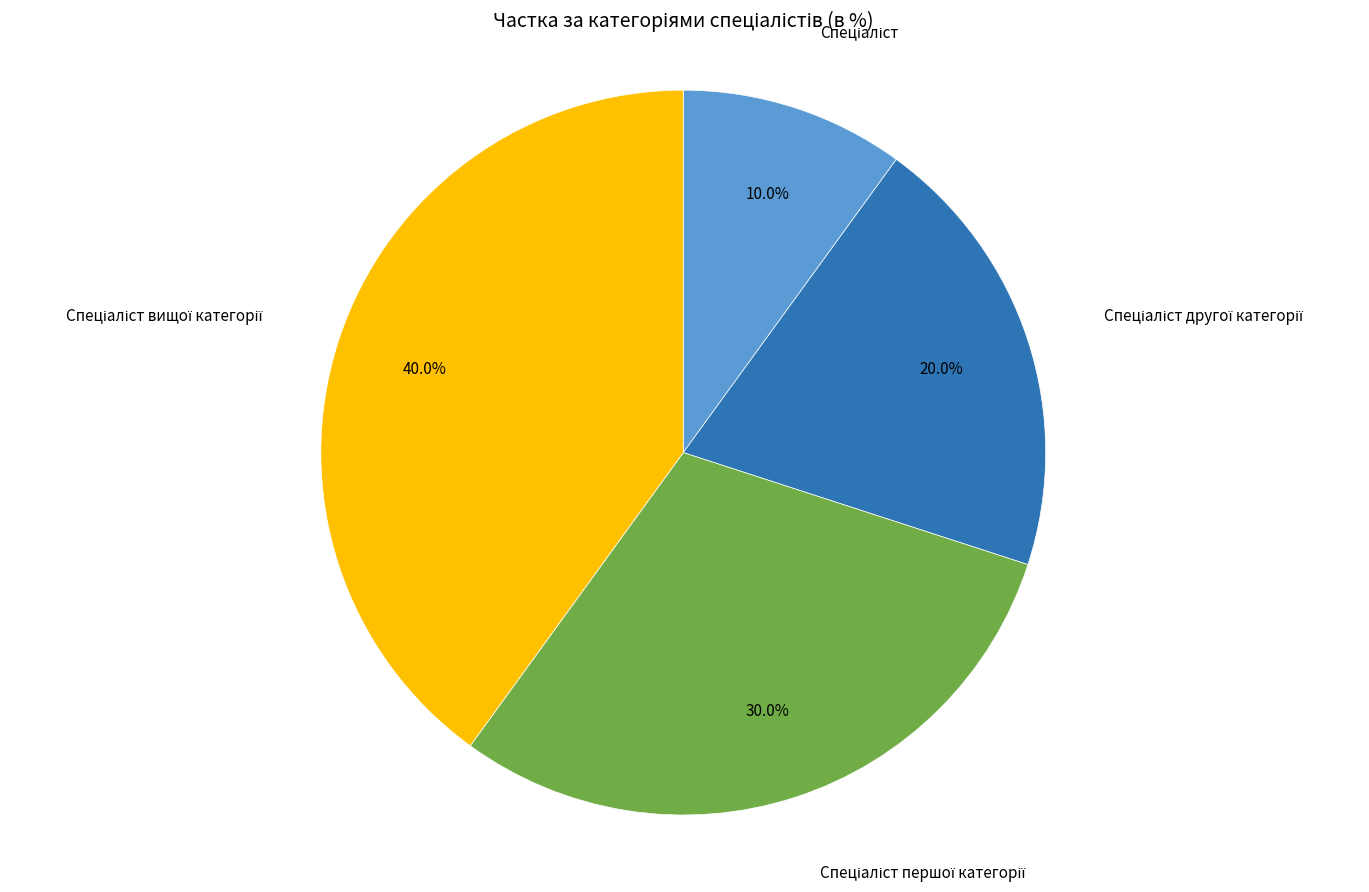

To the nearest percent, what is the difference between the largest and smallest slice percentages?

30%